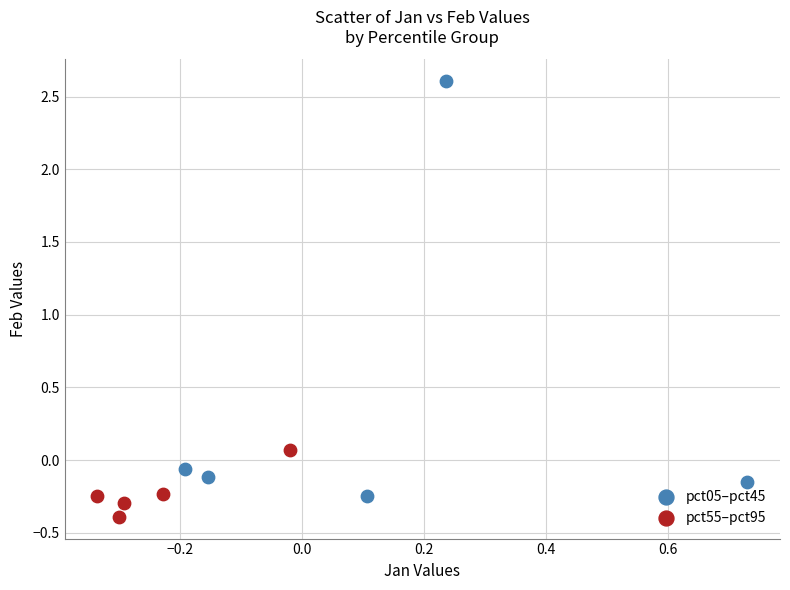

Which series has the widest spread of Y values?

pct05–pct45